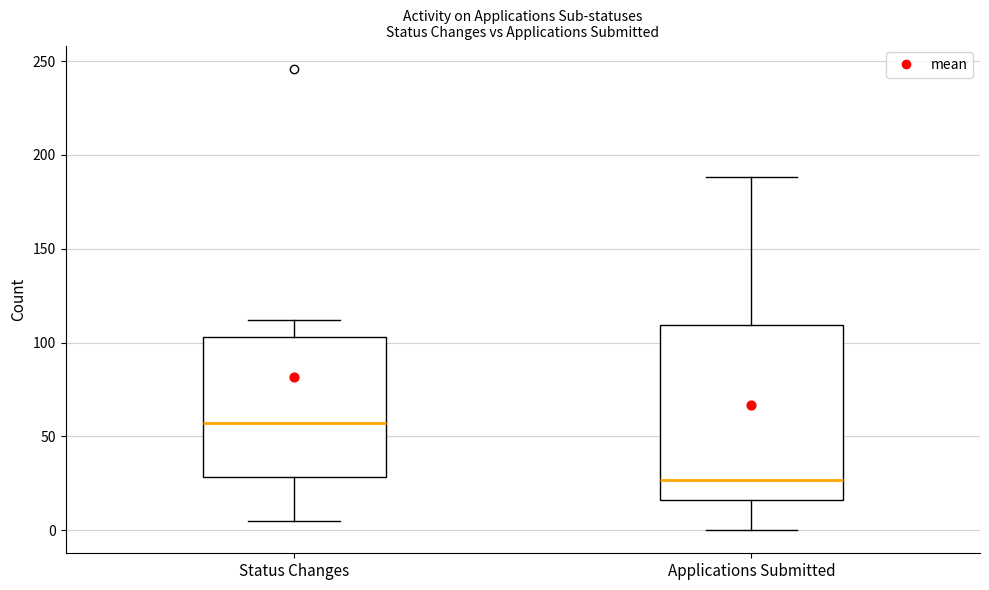

Which box has the lowest median line?

Applications Submitted